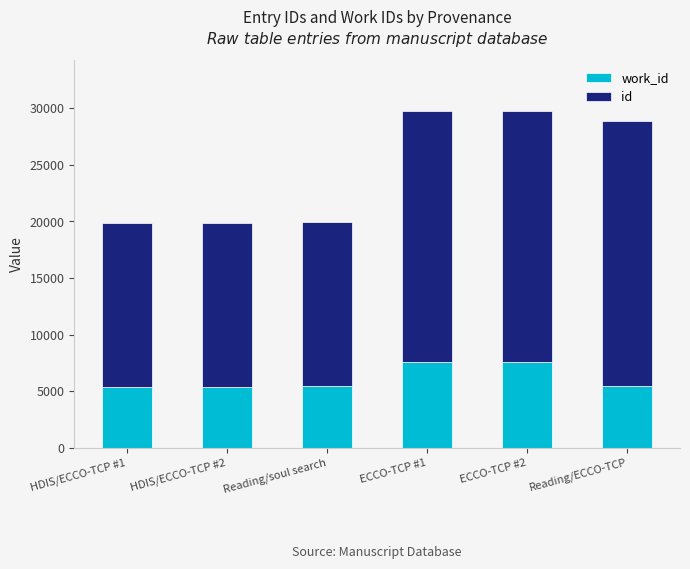

Count the number of data series in this chart.

2